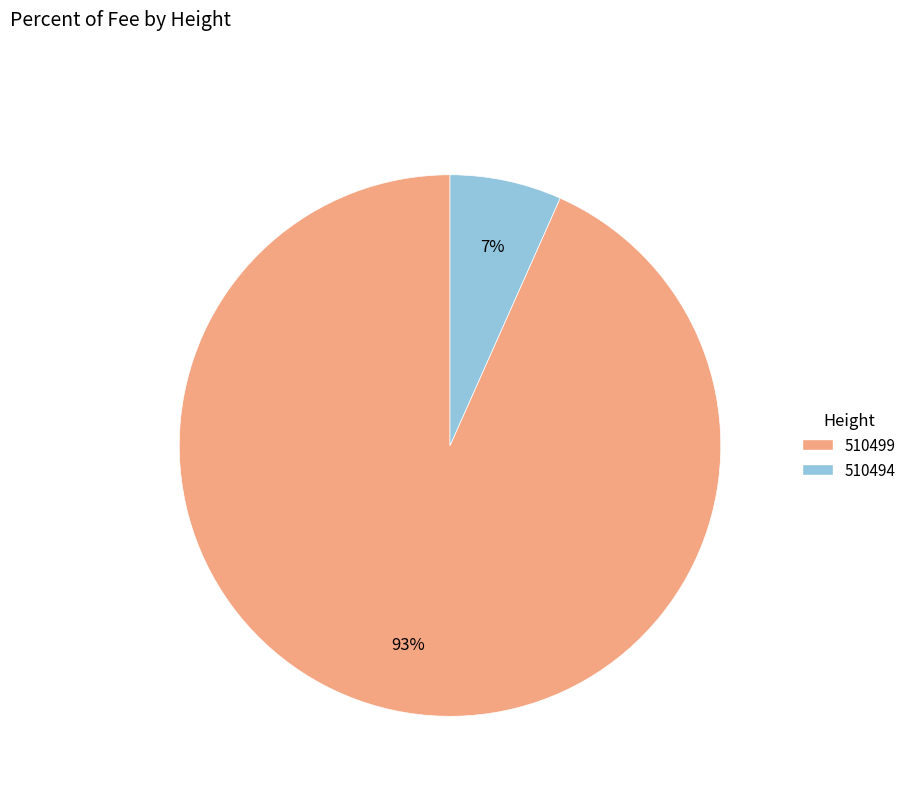

What percentage is the 510499 slice, to the nearest percent?

93%